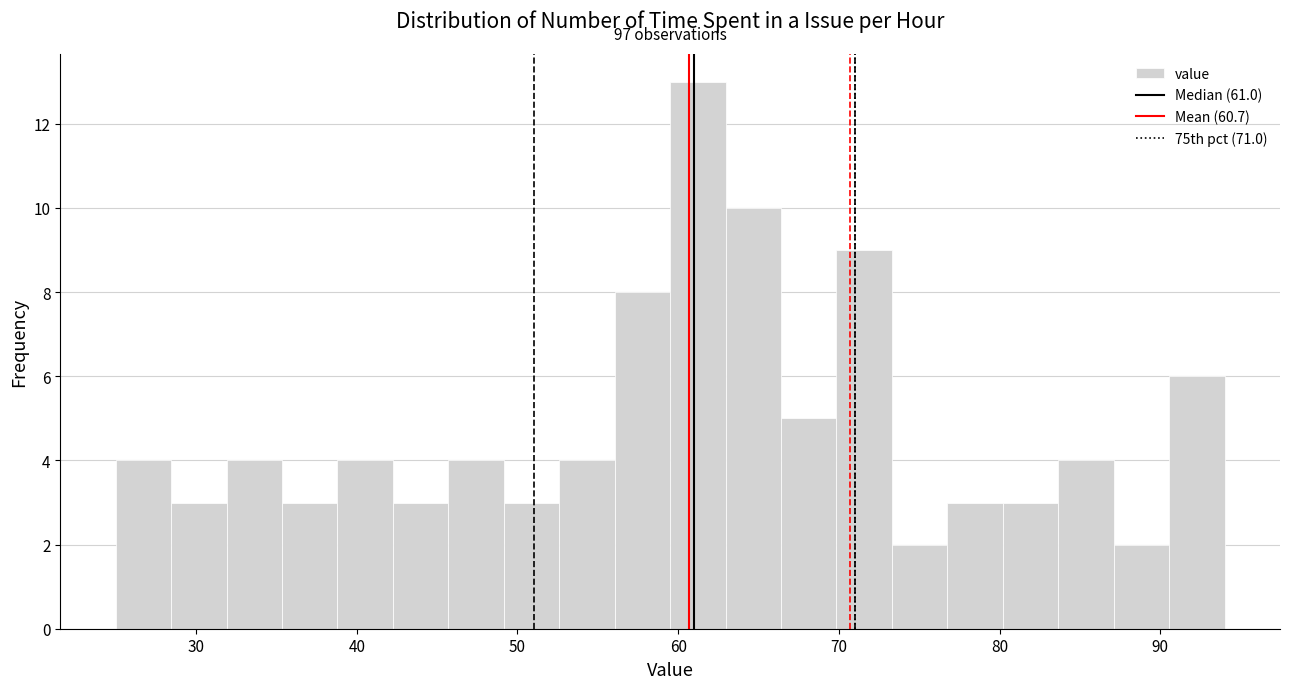

Around what value on the x-axis is the tallest bar? Give the approximate position of its centre, as read against the axis.

61